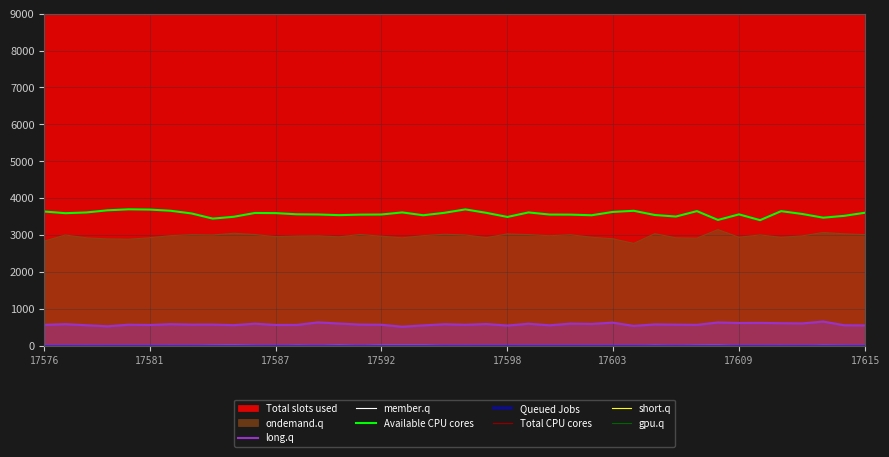

Where does the ondemand.q series first go above 2979?

17577